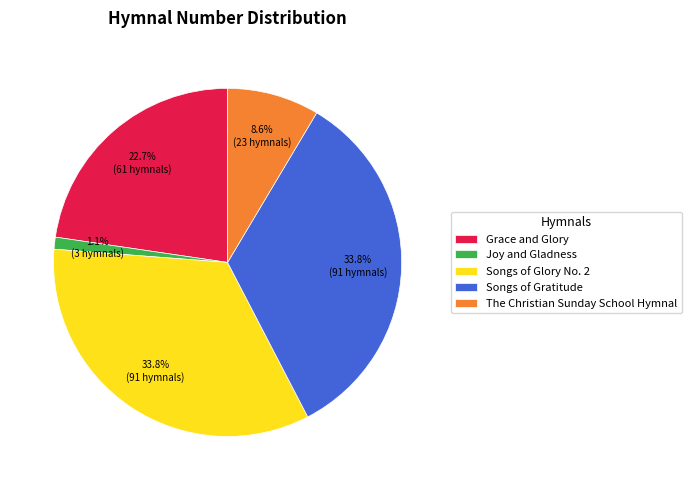

To the nearest percent, what percentage of the pie is Grace and Glory?

23%